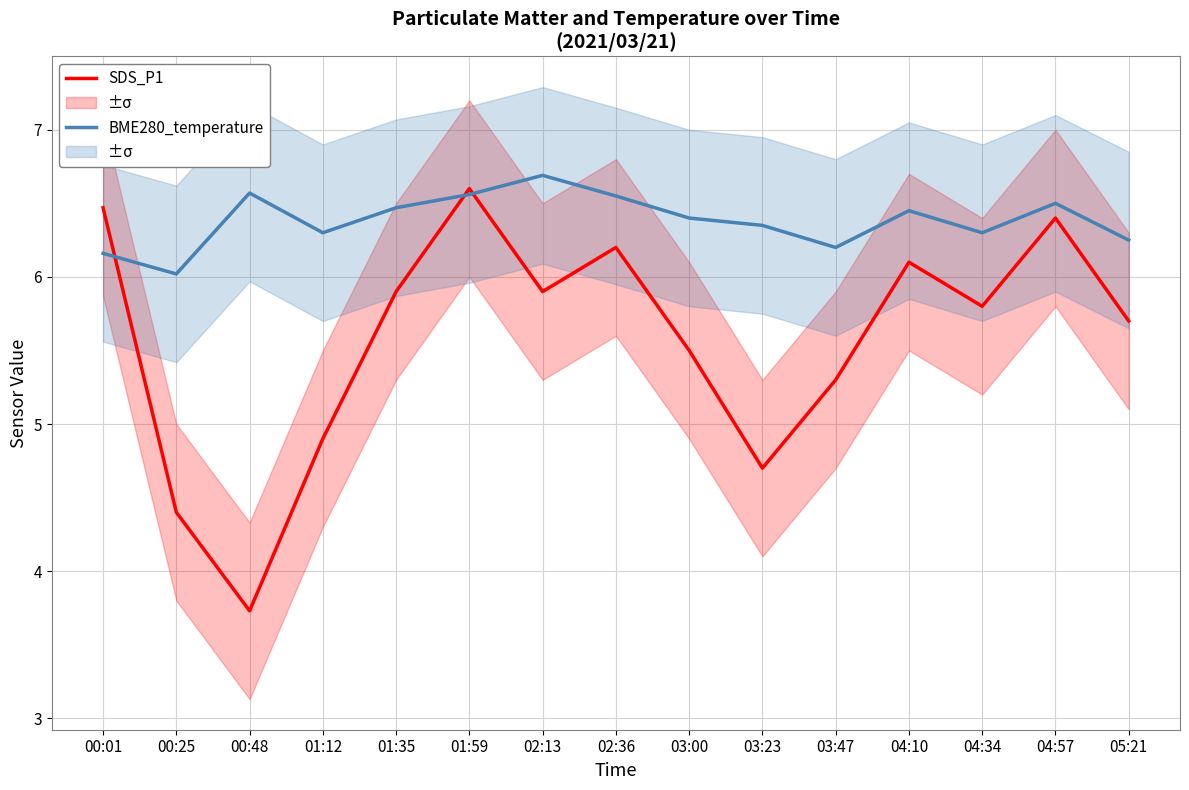

What is the highest value of the BME280_temperature series?

6.7